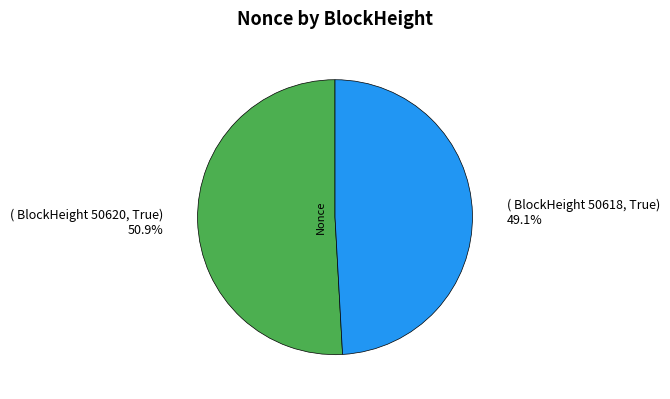

What is the majority slice?

( BlockHeight 50620, True) 50.9%